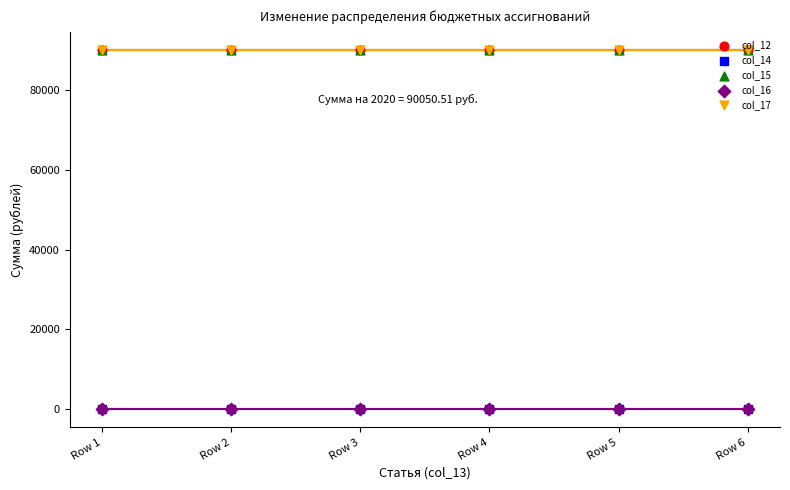

At how many categories does at least one series exceed 31816?

6